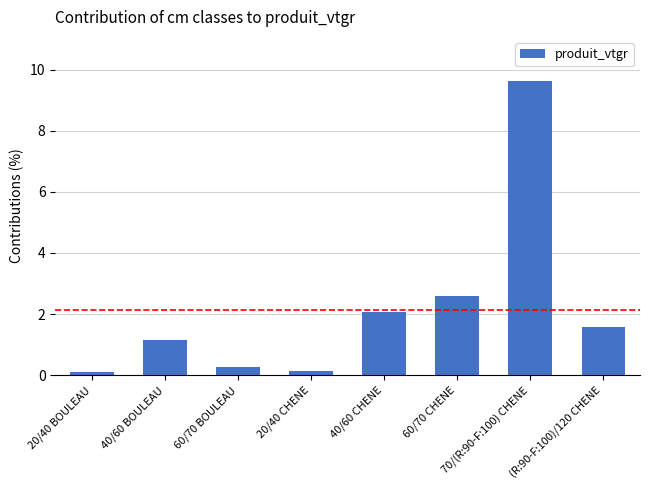

Does the chart contain stacked bars?

No